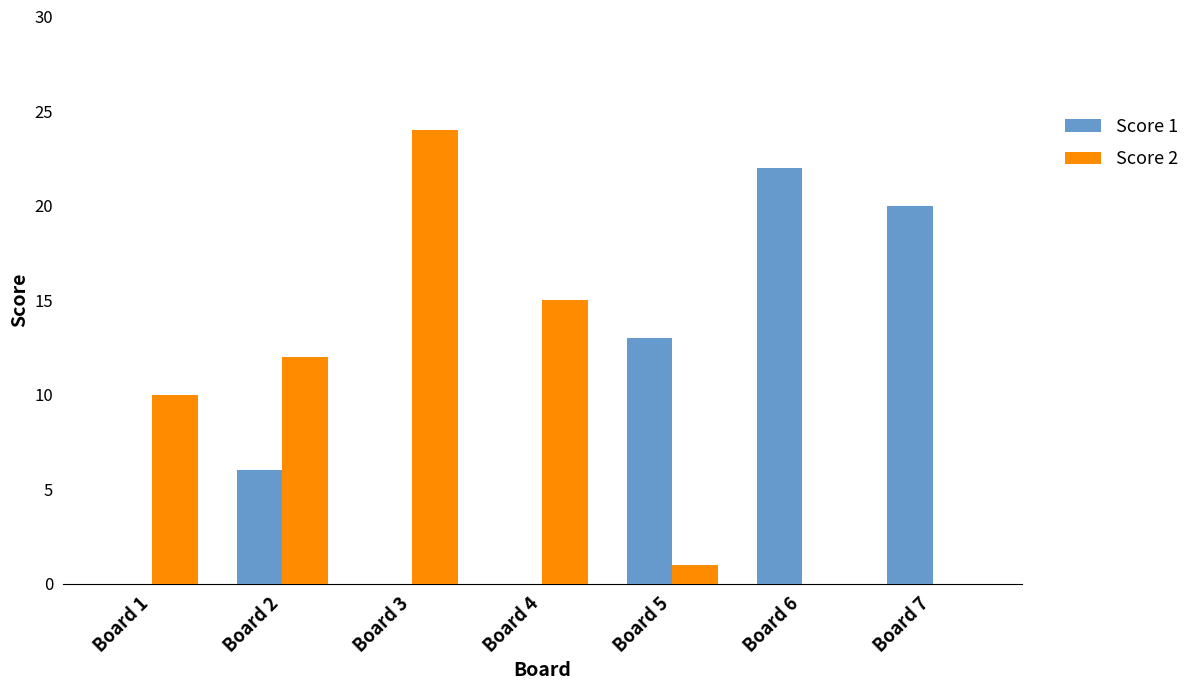

Reading right to left, list all the values displayed in this chart.

Score 1: 20	22	13	0	0	6	0
Score 2: 0	0	1	15	24	12	10